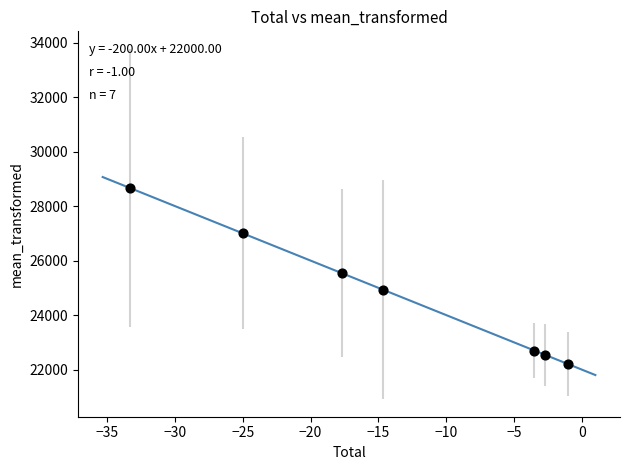

What is the range of X values (max minus min)?

32.3